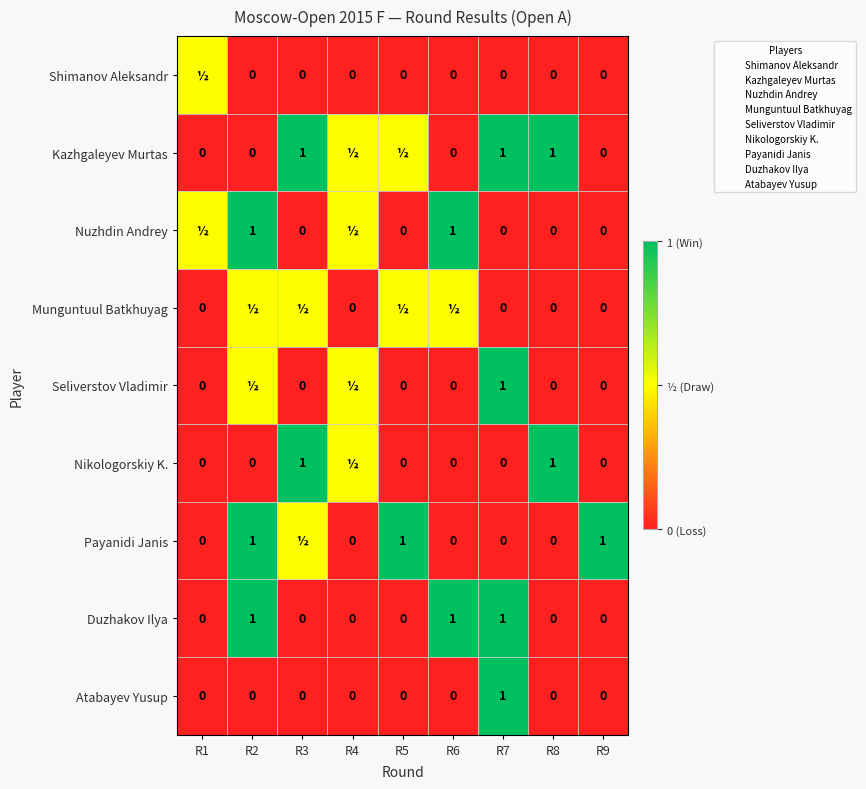

Which series changed the most between R3 and R6?

Kazhgaleyev Murtas